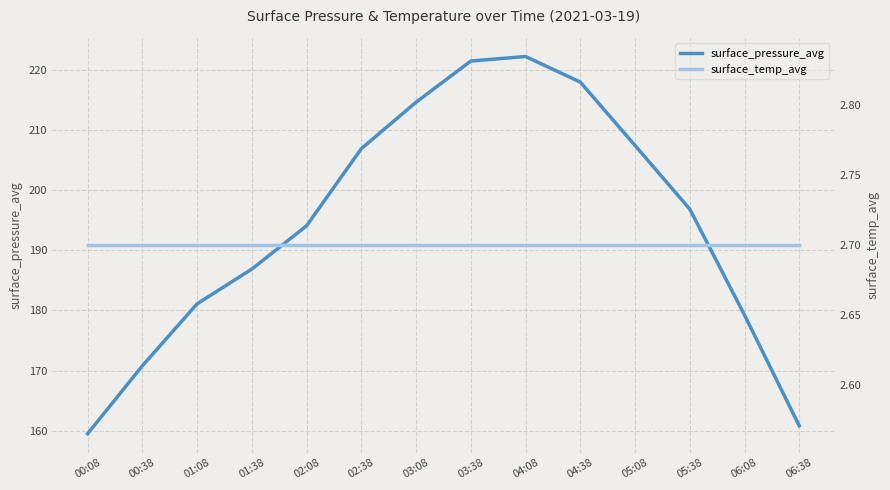

True or false: surface_temp_avg and surface_pressure_avg cross at least once.

False